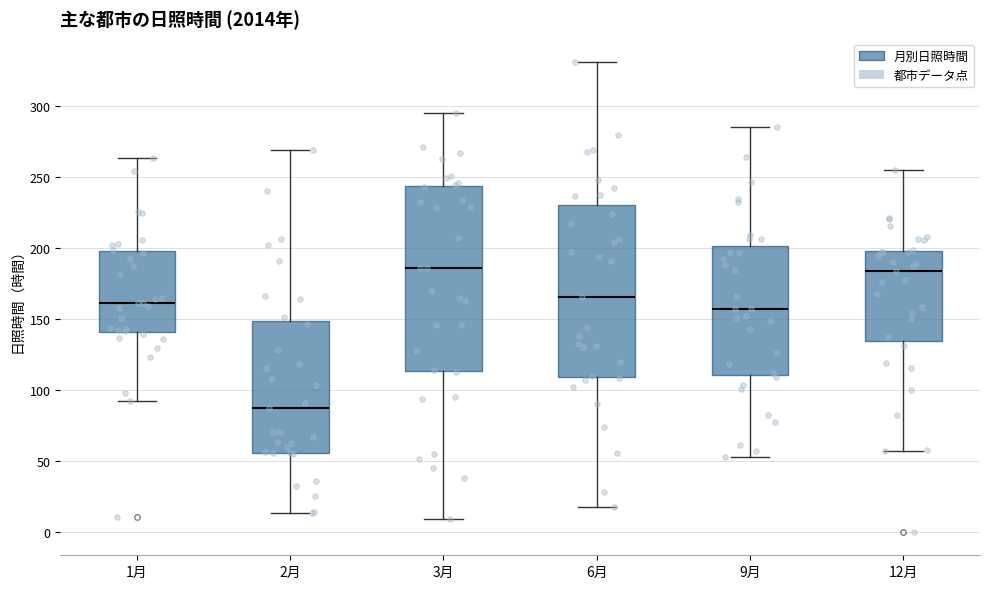

Which box's median line is the lowest?

2月